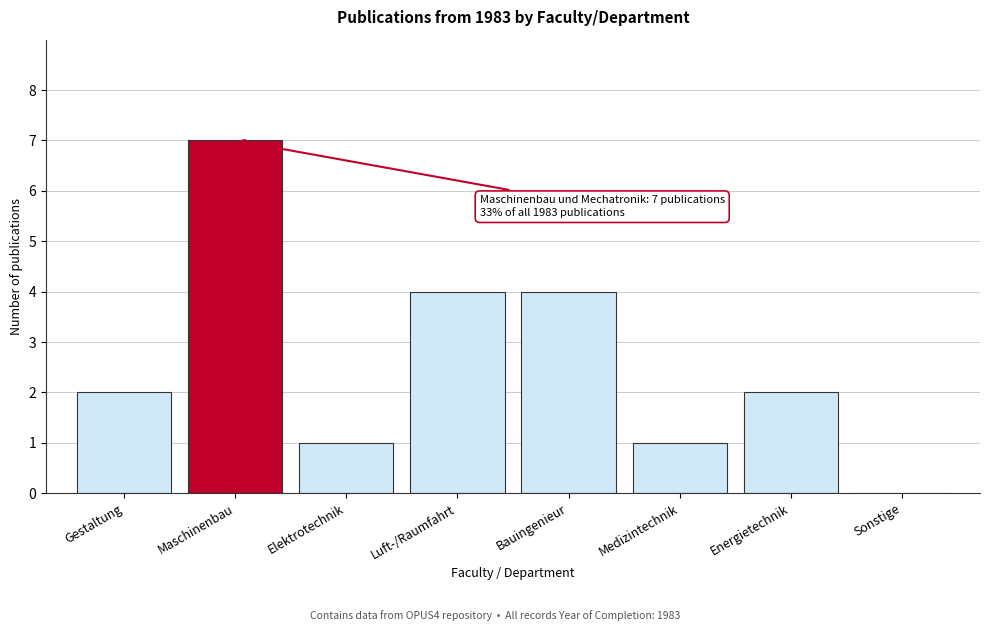

Reading left to right, what are all the values shown in this chart?

Gestaltung=2	Maschinenbau=7	Elektrotechnik=1	Luft-/Raumfahrt=4	Bauingenieur=4	Medizintechnik=1	Energietechnik=2	Sonstige=0